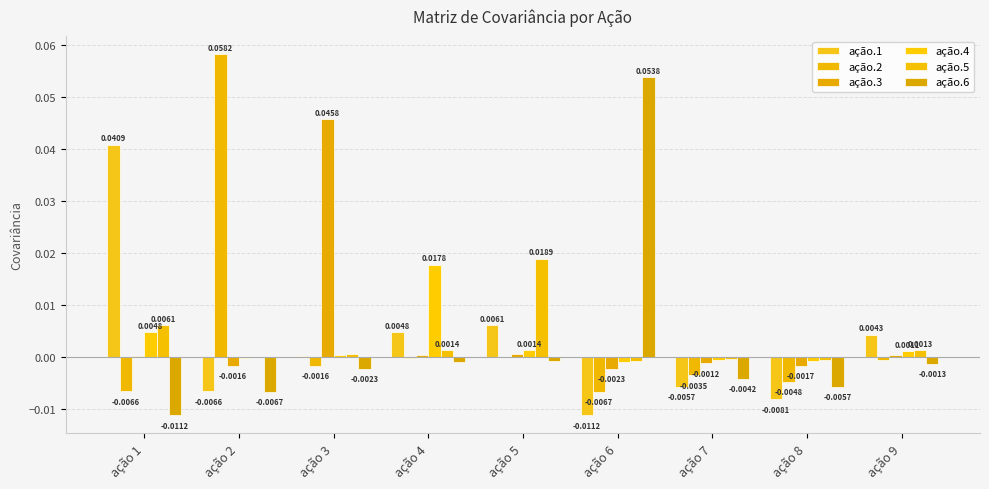

At which label is ação.5 closest to 0?

ação 2